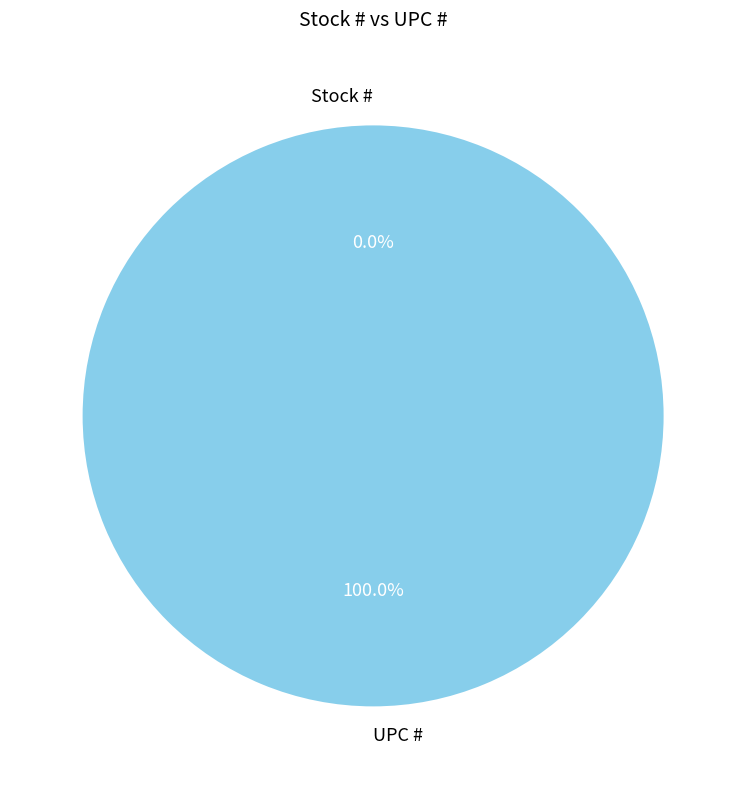

Combined, what portion of the pie is Stock # and UPC #?

100.0%